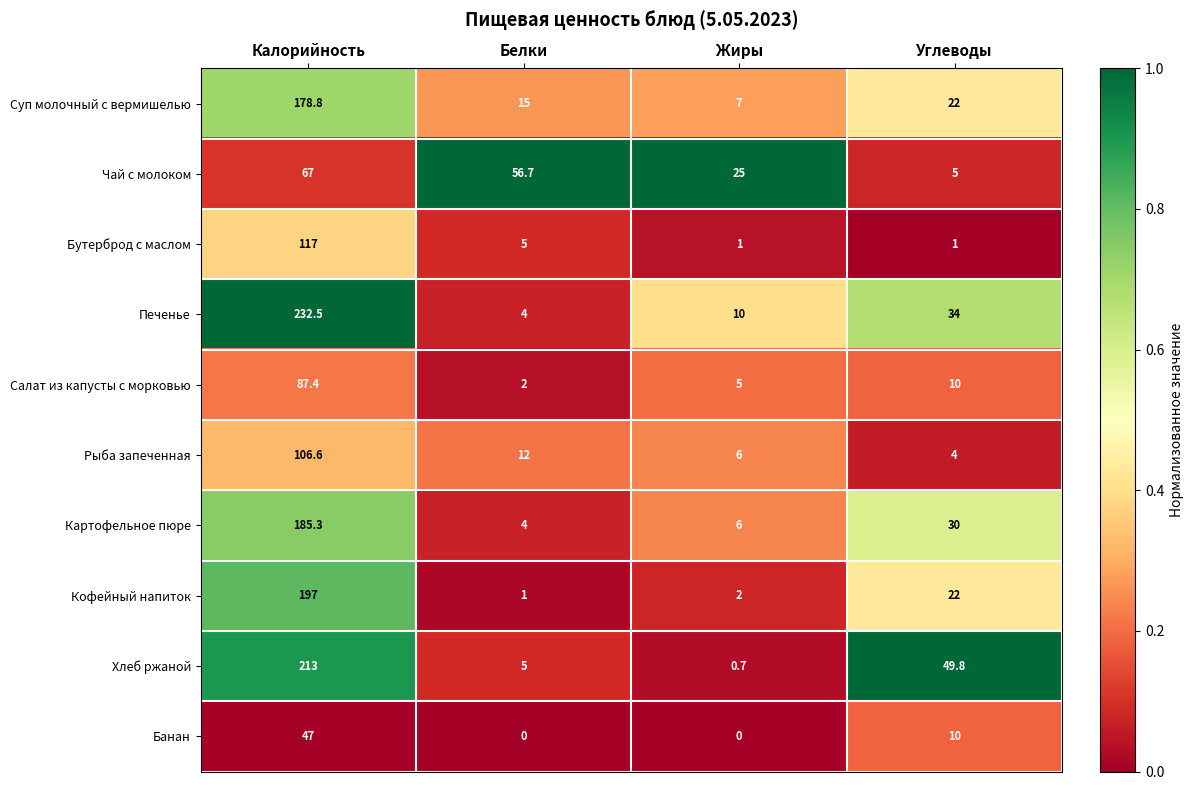

What is the difference between the second highest and second lowest values in the Суп молочный с вермишелью series?

7.0